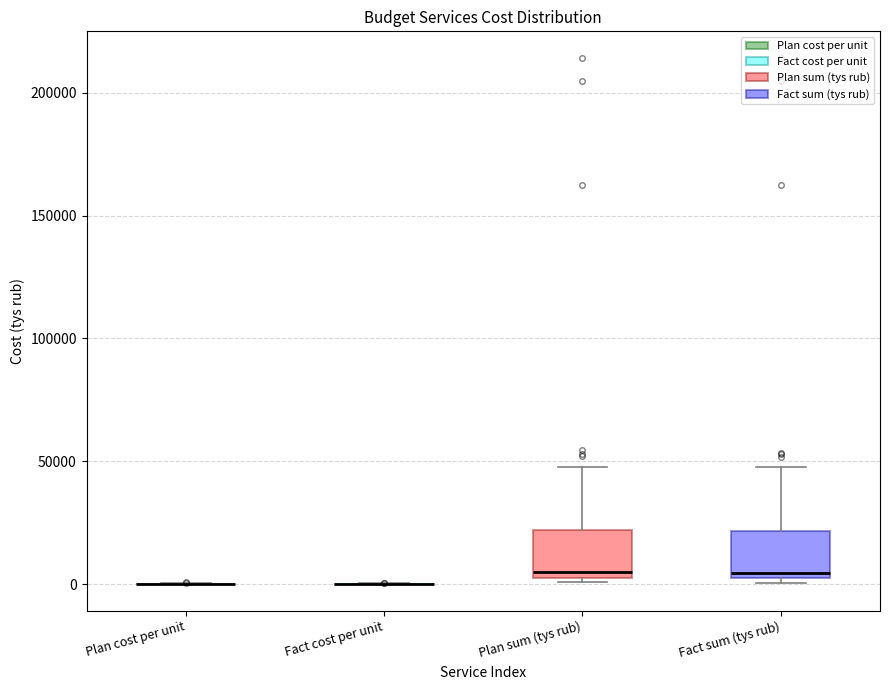

Reading left to right, transcribe this box plot: for each box, give where its median line is, the range the box spans, and where its two whiskers end, as read against the y-axis. The values are not printed on the chart, so give them approximately, as read against the axis.

Plan cost per unit: box collapsed to a line at 0, whiskers 0 to 0
Fact cost per unit: box collapsed to a line at 0, whiskers 0 to 0
Plan sum (tys rub): median 5000 (just above the box's lower edge), box 5000 to 20000, whiskers 0 to 50000
Fact sum (tys rub): median 5000, box 0 to 20000, whiskers 0 (just below the box's lower edge) to 50000